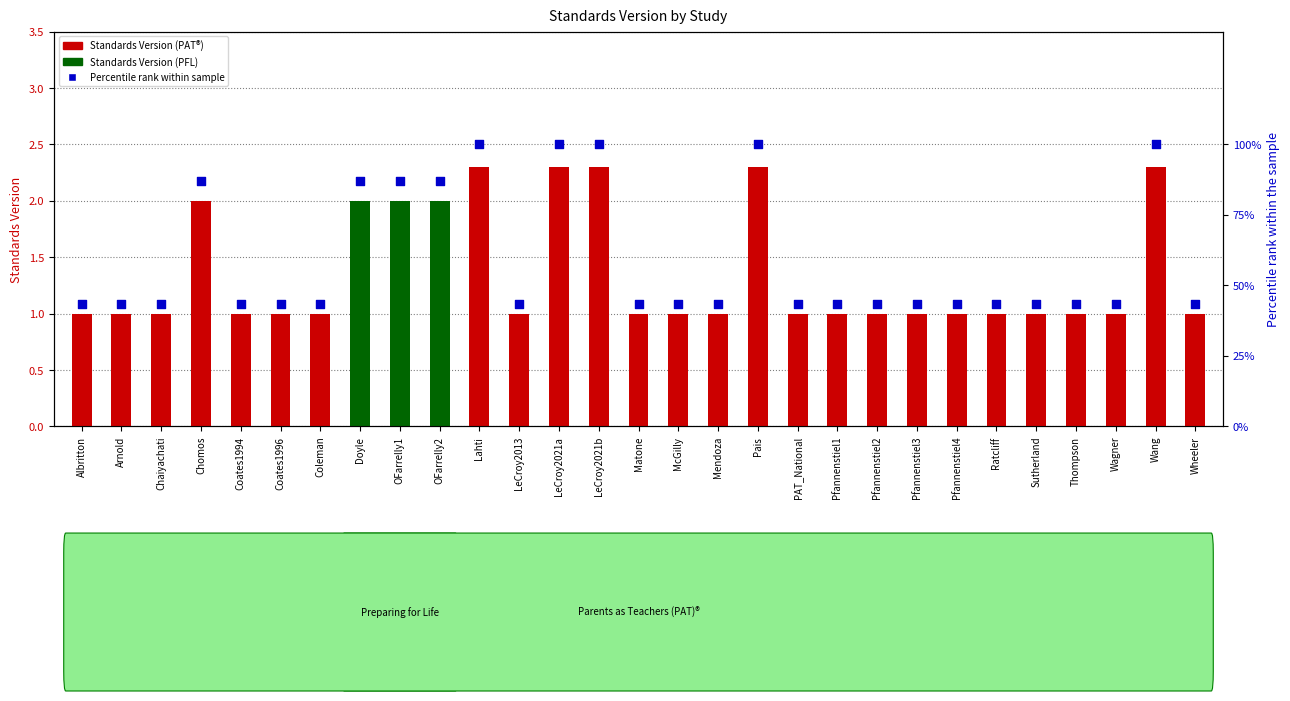

Which series reaches the minimum Y coordinate?

Percentile rank within sample